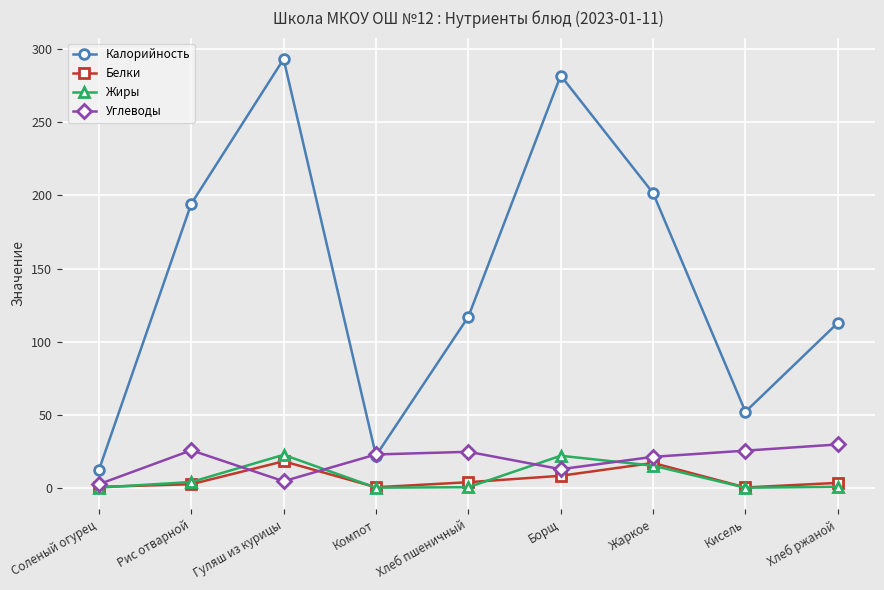

Which series has the widest spread of values?

Калорийность